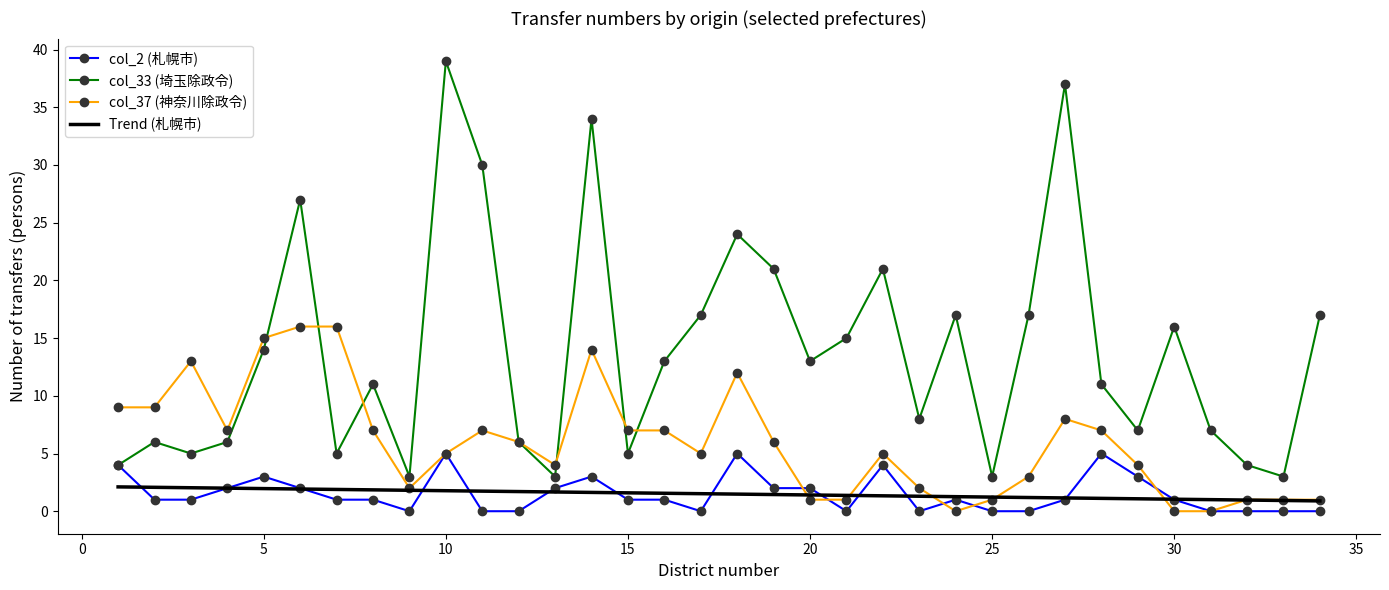

Which series has the widest spread of values?

col_33 (埼玉除政令)